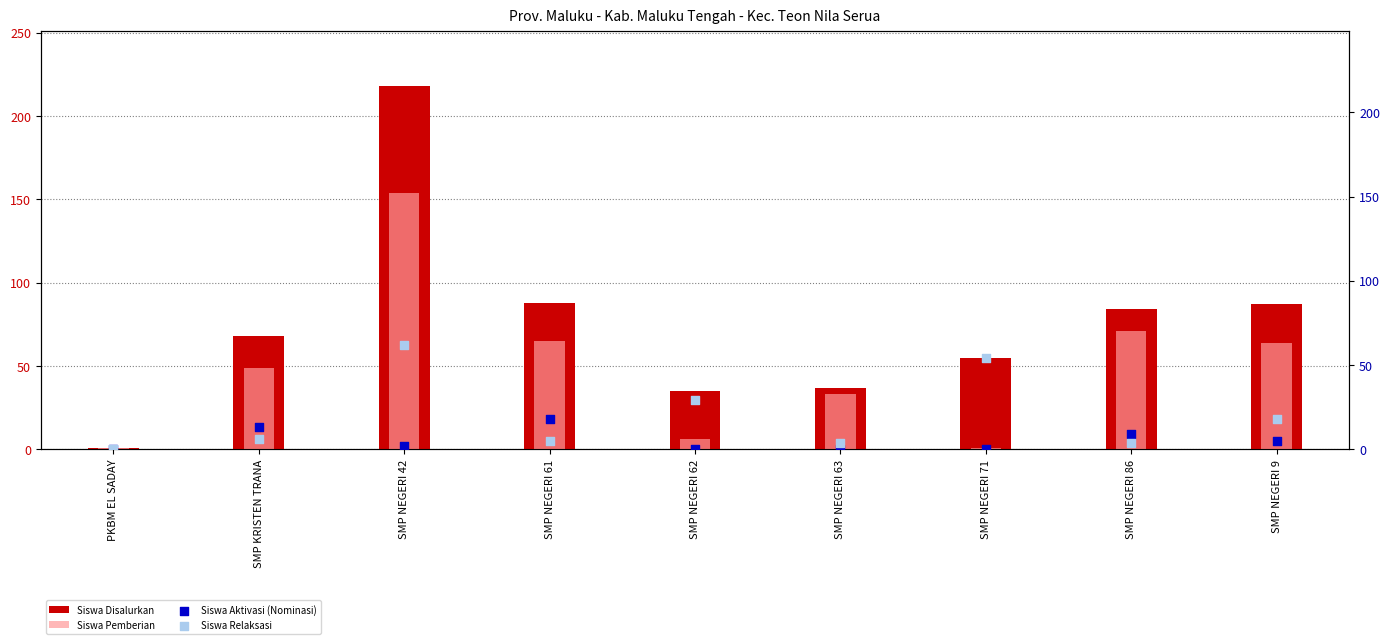

What are all the series names shown in the legend?

Siswa Disalurkan, Siswa Pemberian, Siswa Aktivasi (Nominasi), Siswa Relaksasi